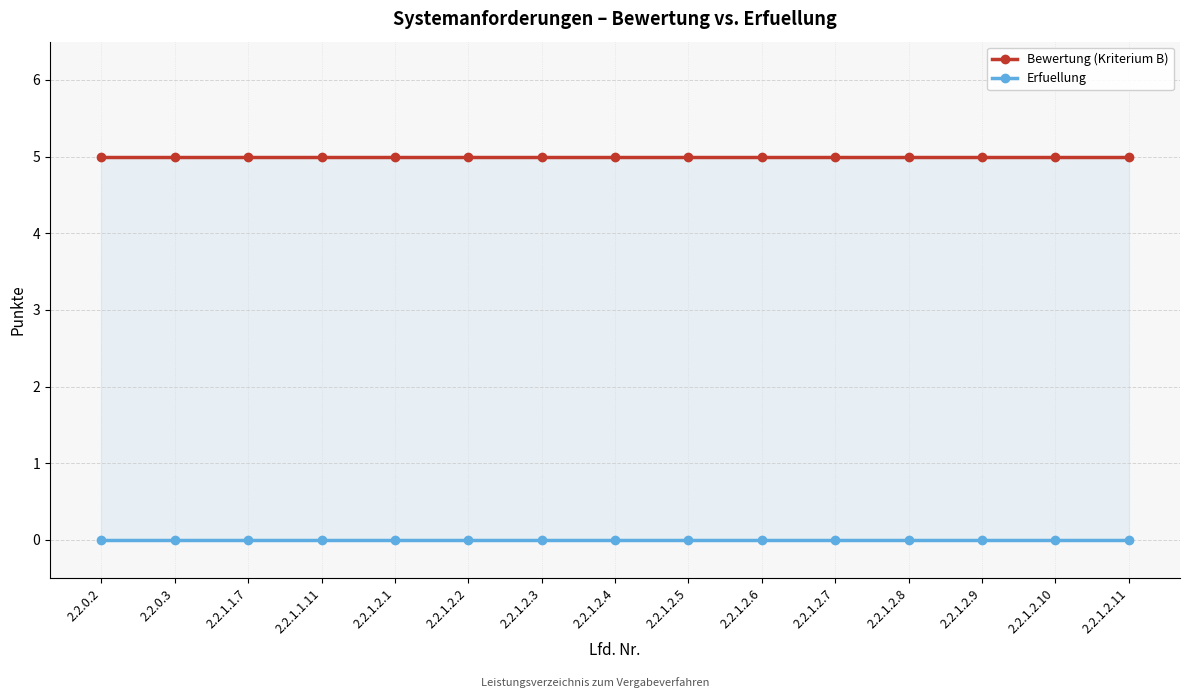

How many series are shown in this chart?

2